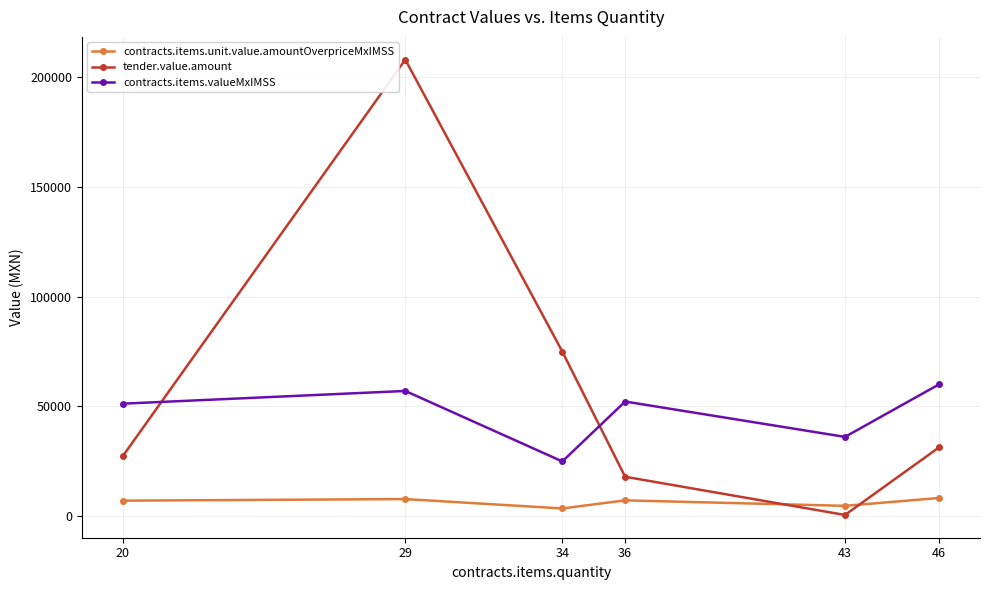

What is the spread (max minus min) of values at 29?

200078.1